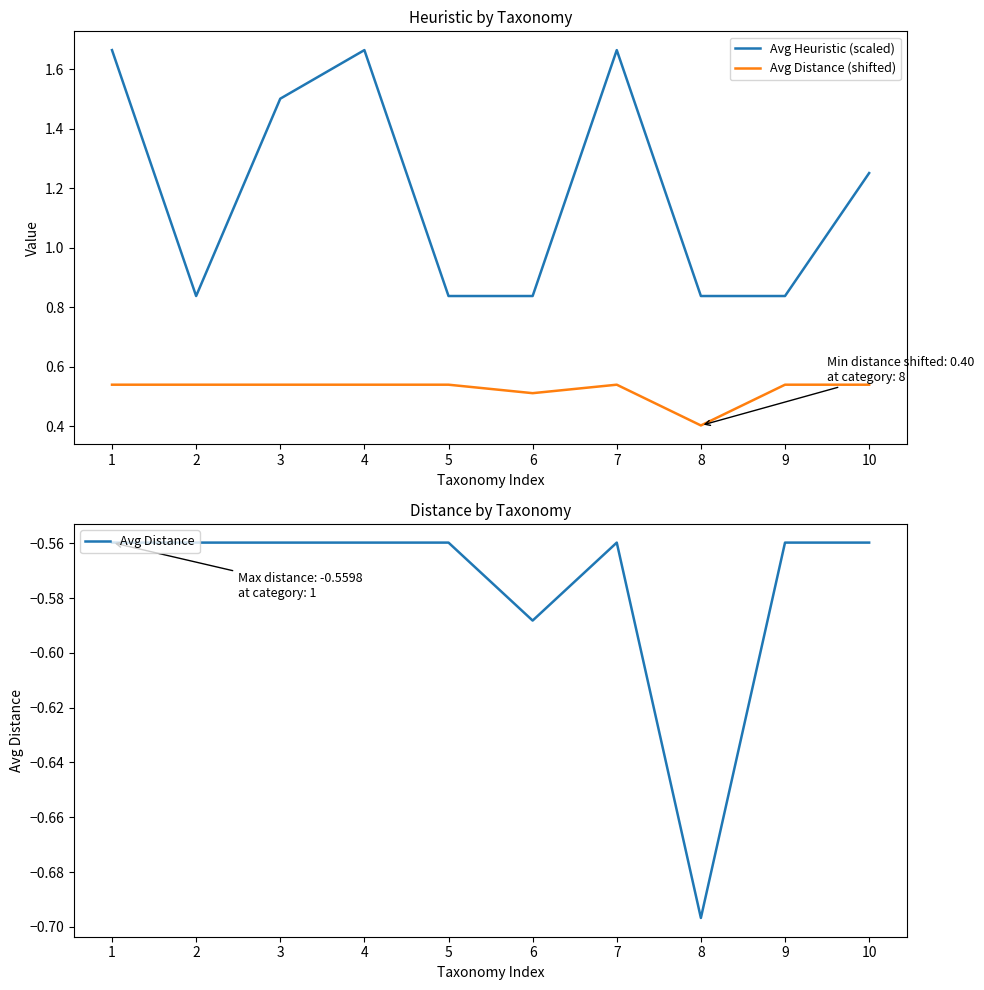

Where is the first local minimum for Avg Distance (shifted)?

6